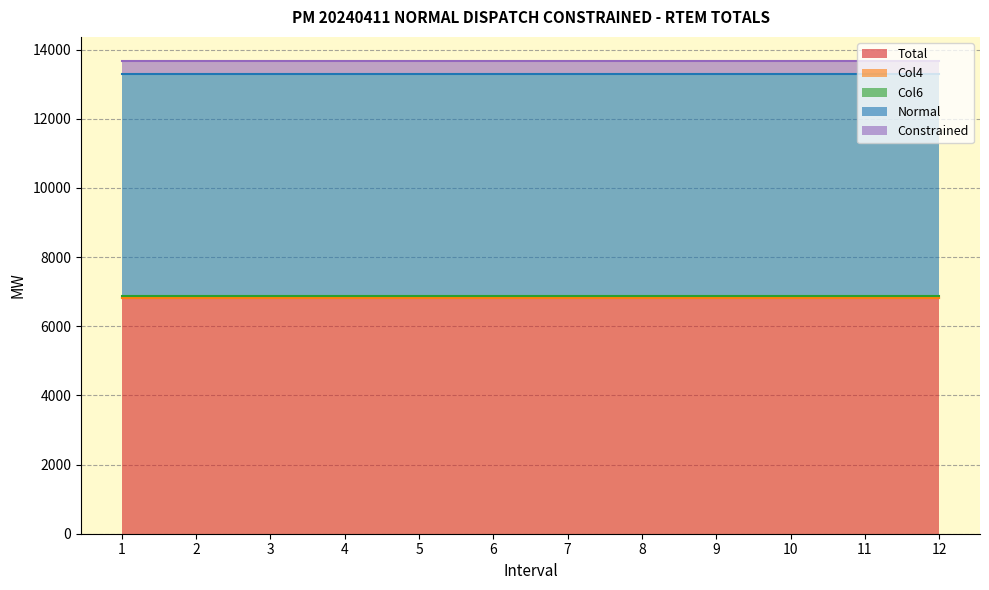

At which label does Col4 reach its minimum?

1